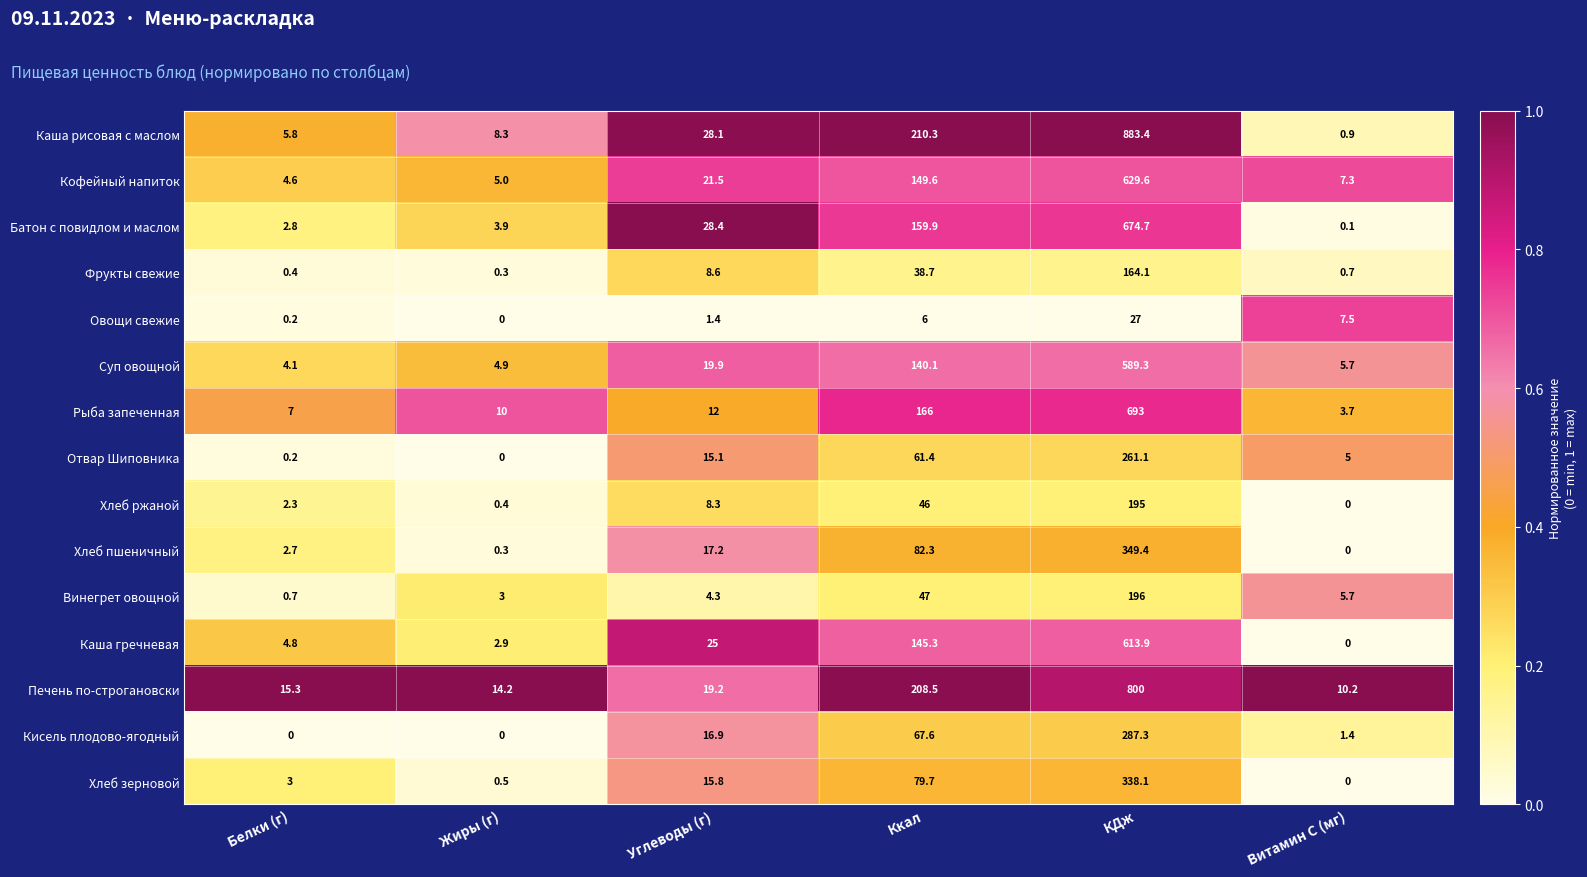

At how many categories does at least one series exceed 0?

6